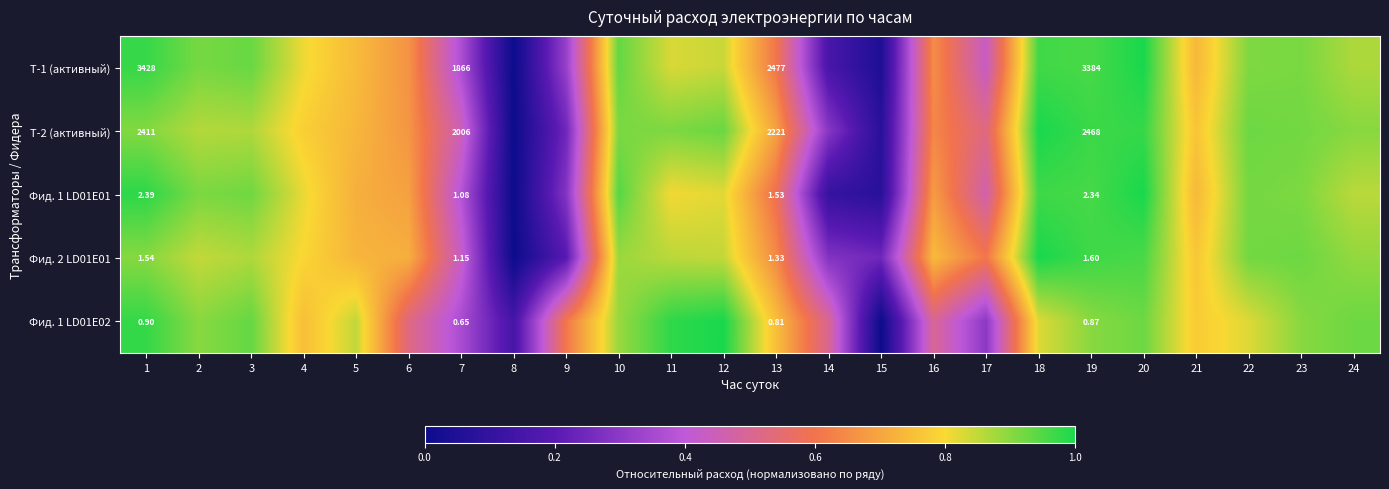

Between 13 and 19, which is larger?

19